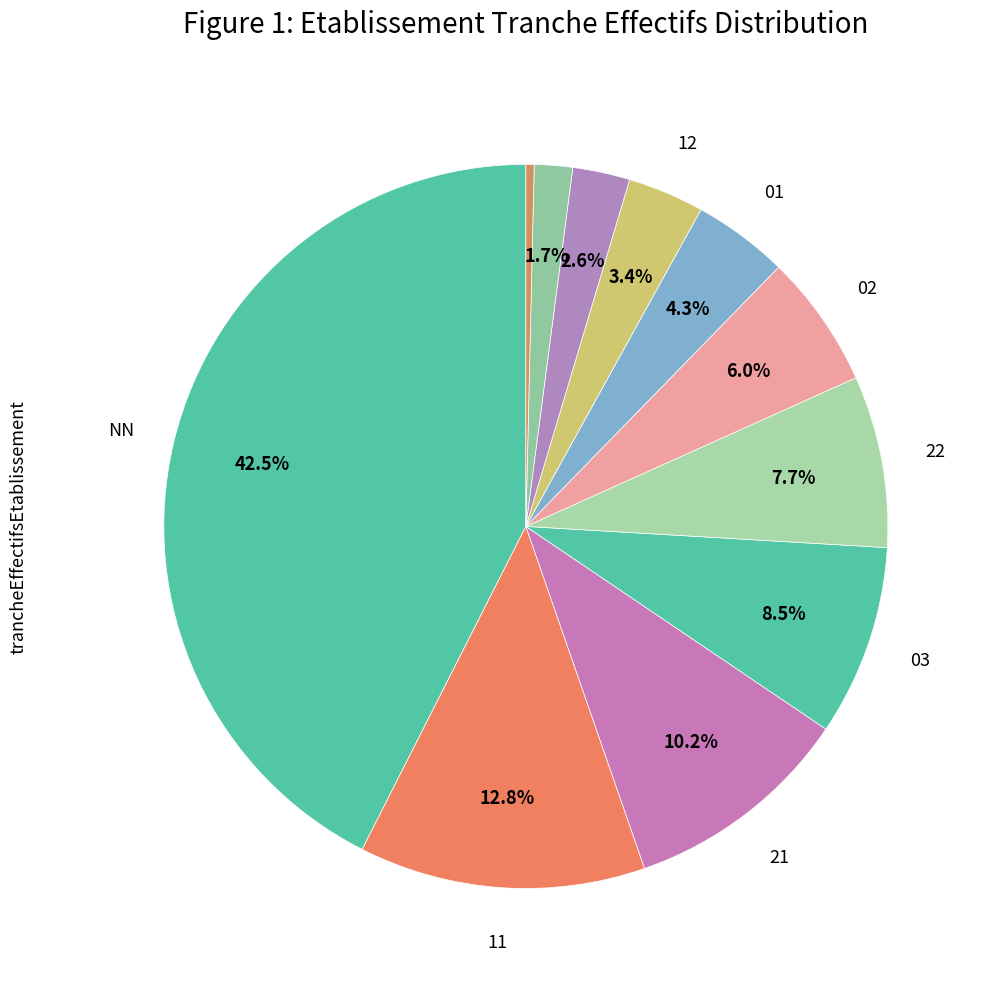

How many segments does this pie chart have?

11